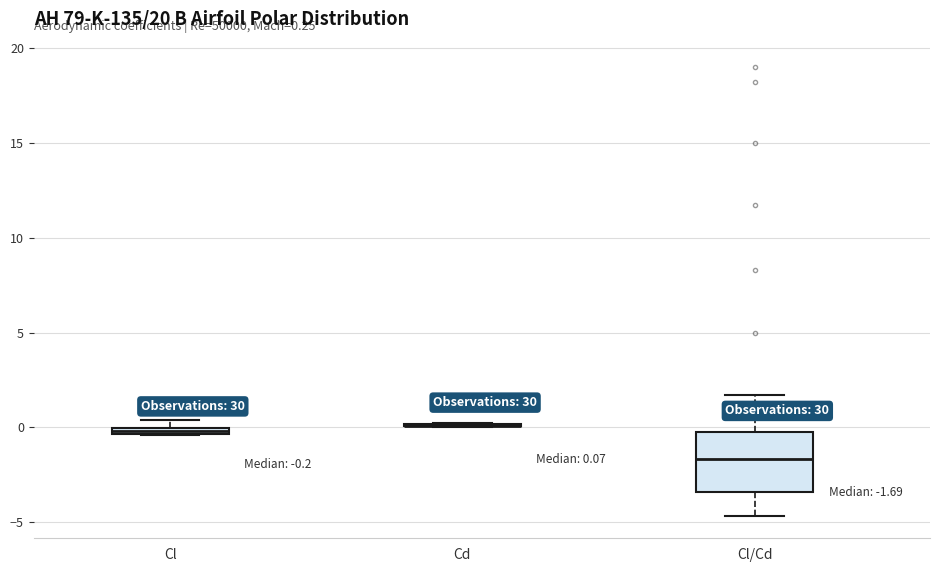

Which box is the tallest, from its lower edge to its upper edge?

Cl/Cd